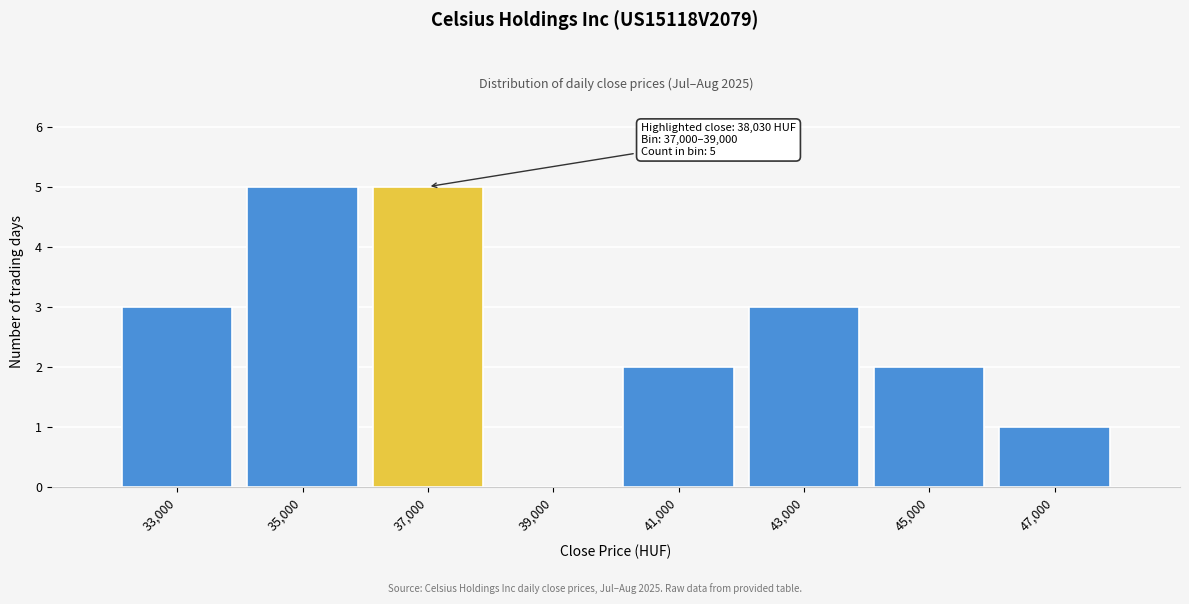

Reading left to right, extract all data points from this chart.

33,000=3	35,000=5	37,000=5	39,000=0	41,000=2	43,000=3	45,000=2	47,000=1